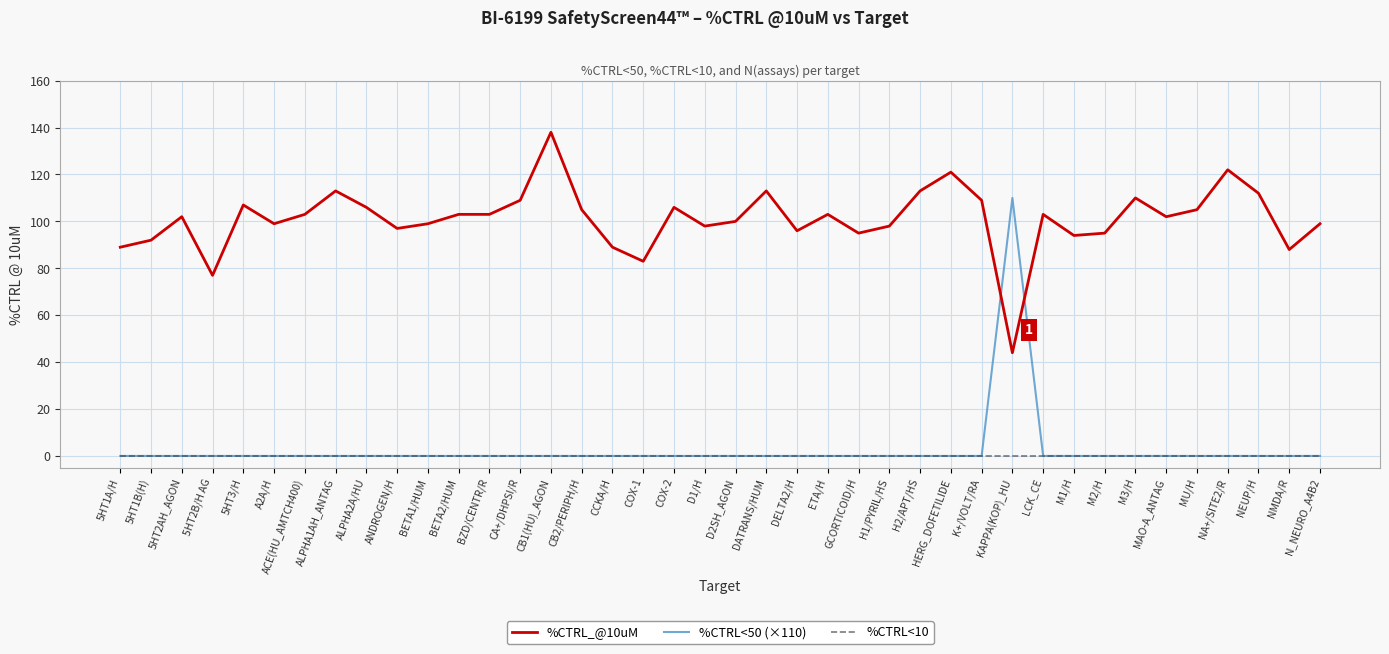

Between ALPHA2A/HU and BZD/CENTR/R, which series saw the biggest shift?

%CTRL_@10uM